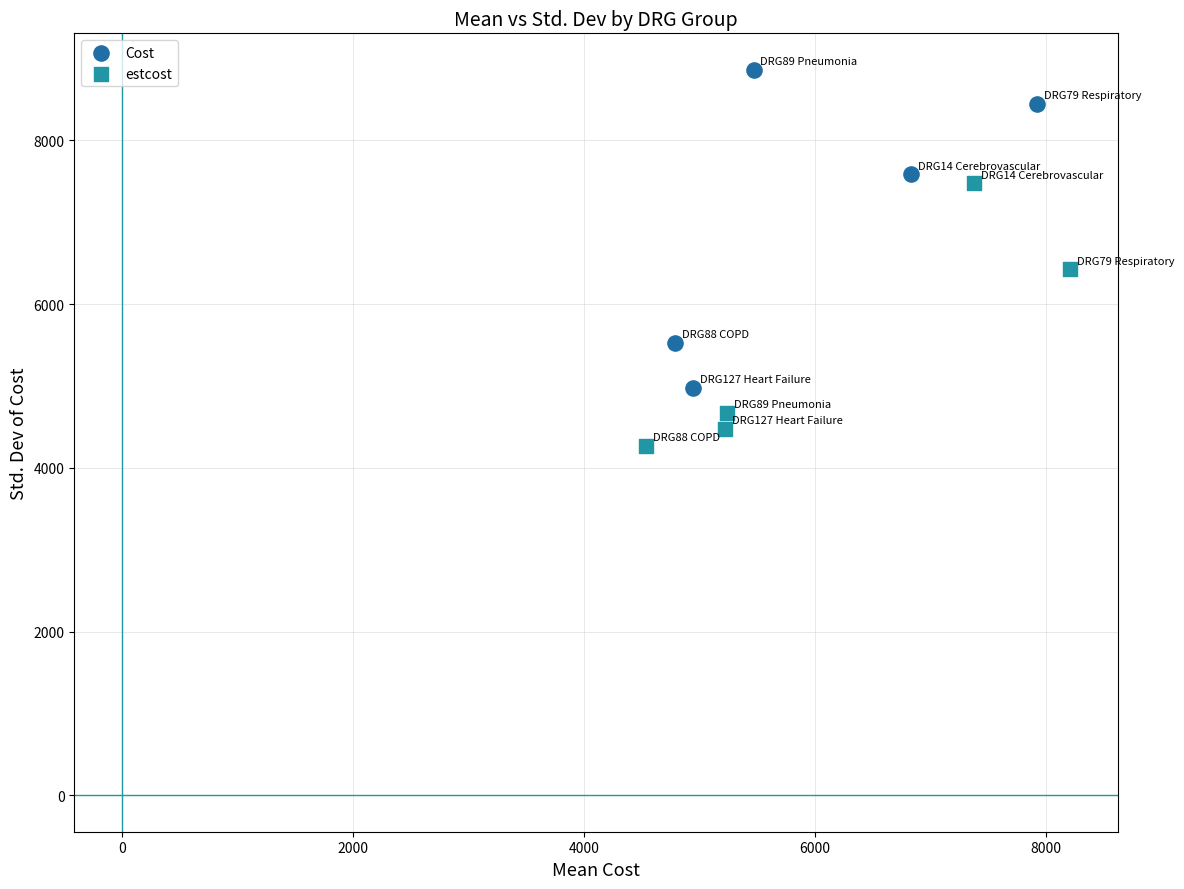

Which series contains the lowest Y value?

estcost